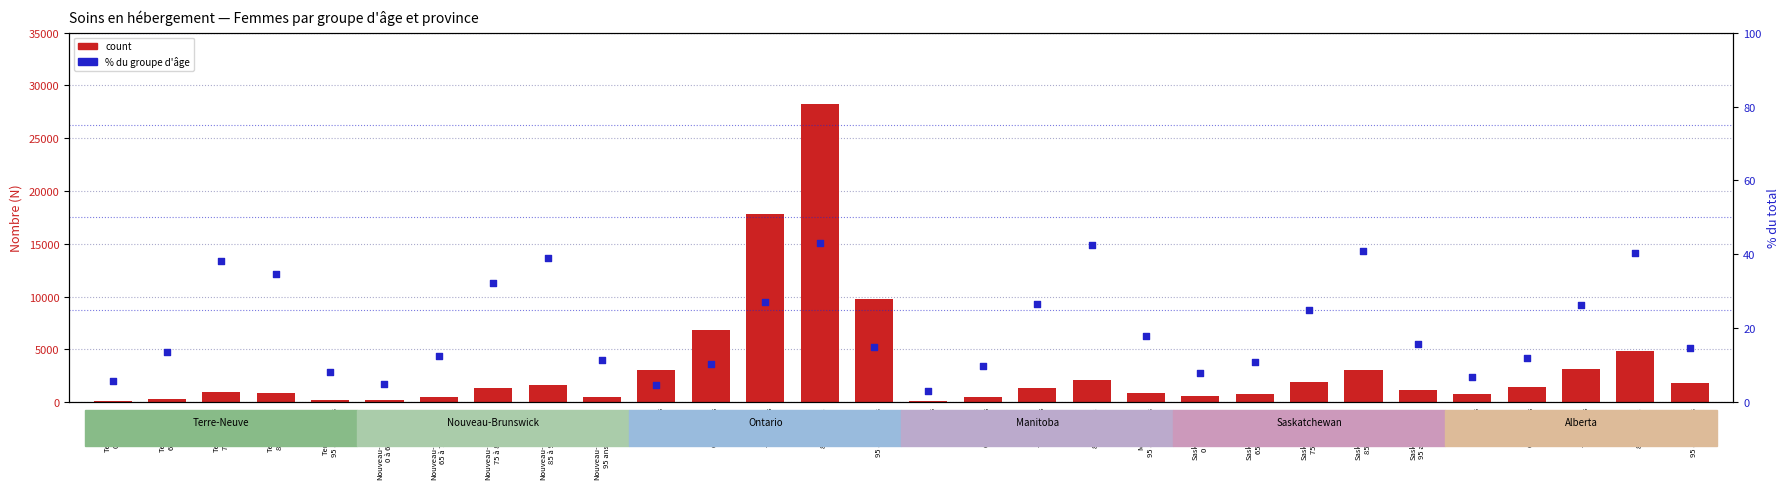

At how many categories does at least one series exceed 25372?

1